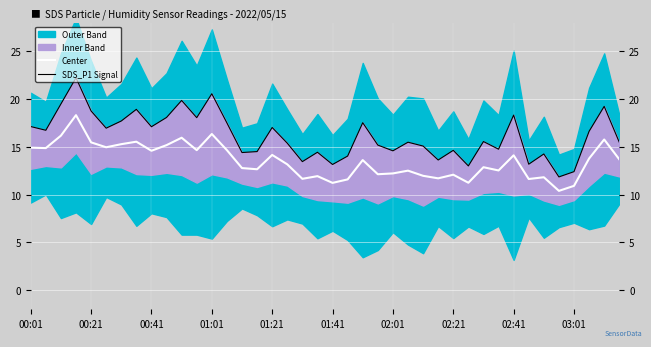

What is the difference between the second highest and minimum values in the Center series?

5.9